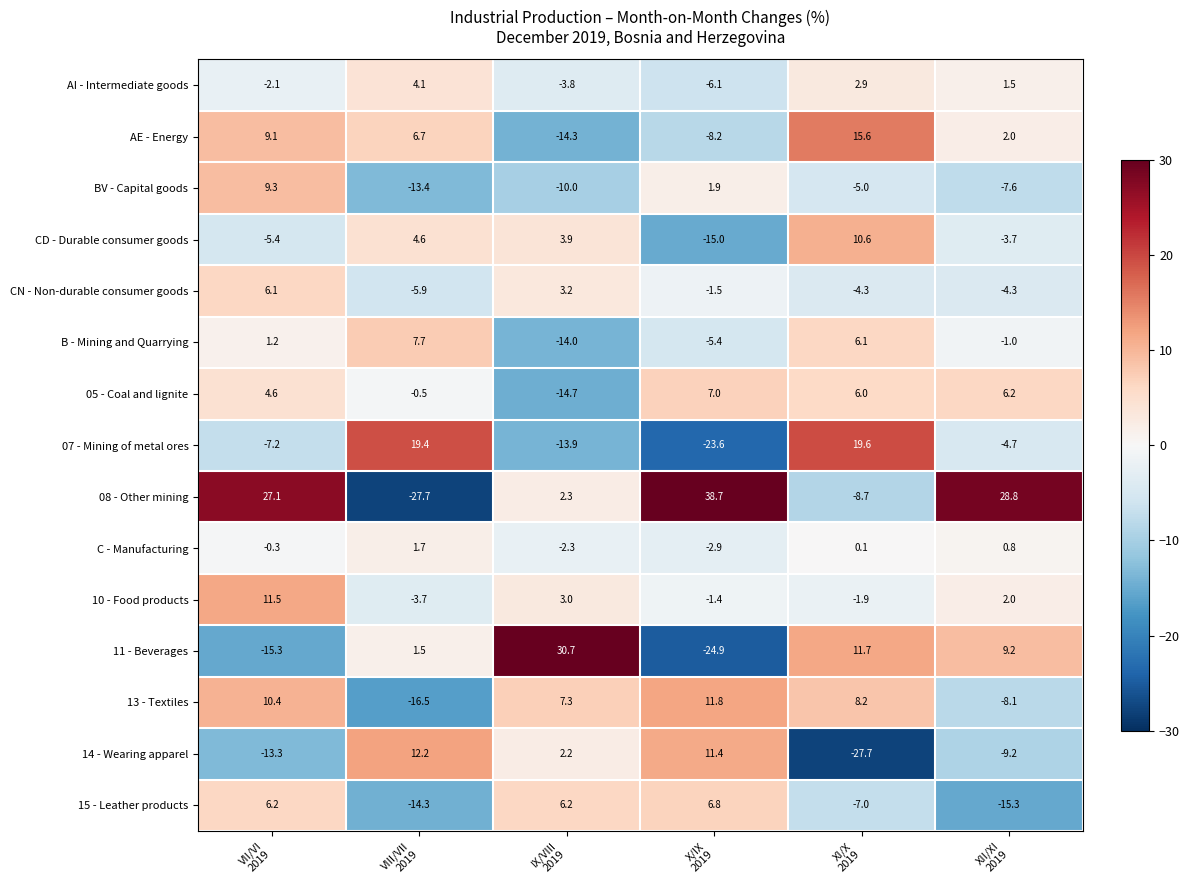

How many categories are shown in the chart?

6